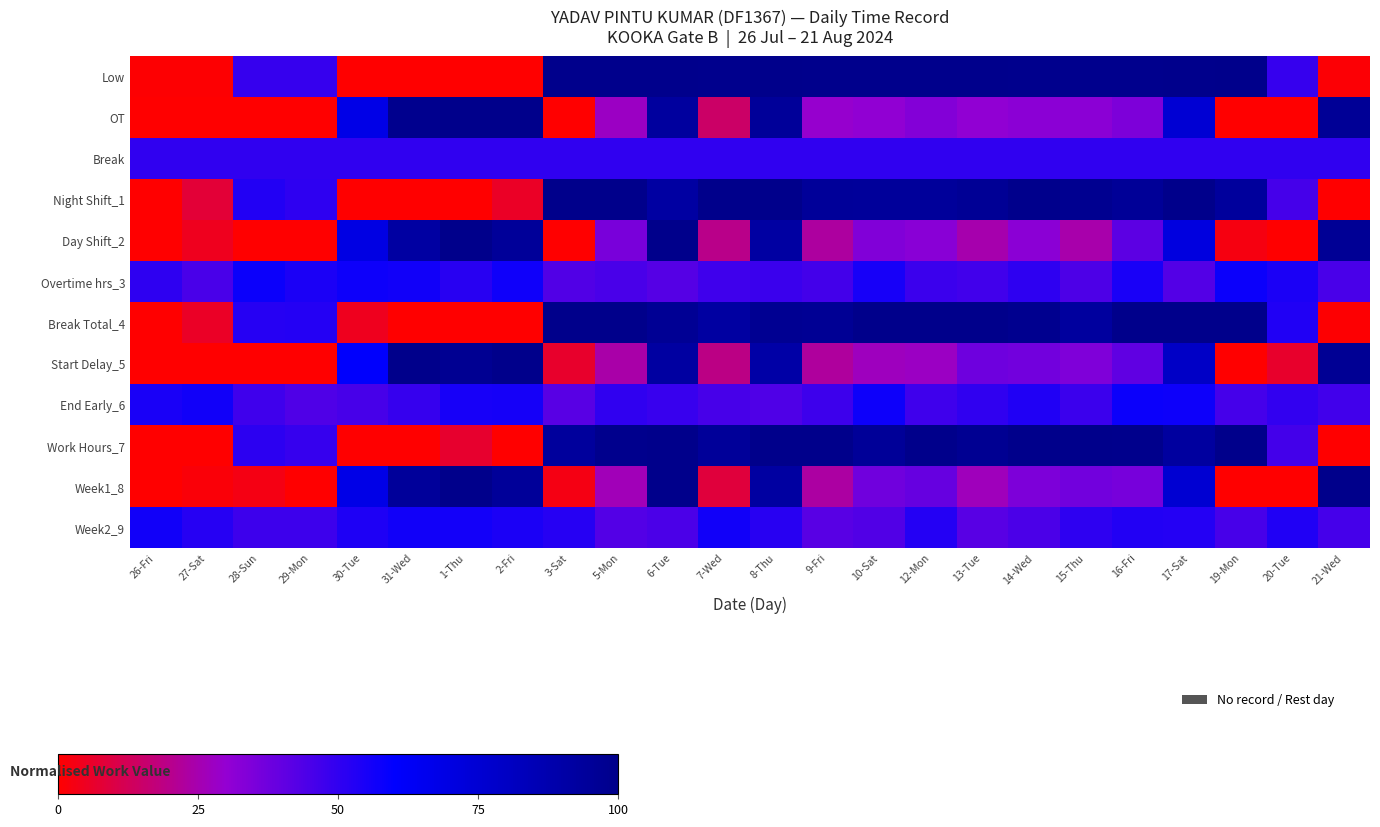

At which category is the sum across all series the highest?

8-Thu